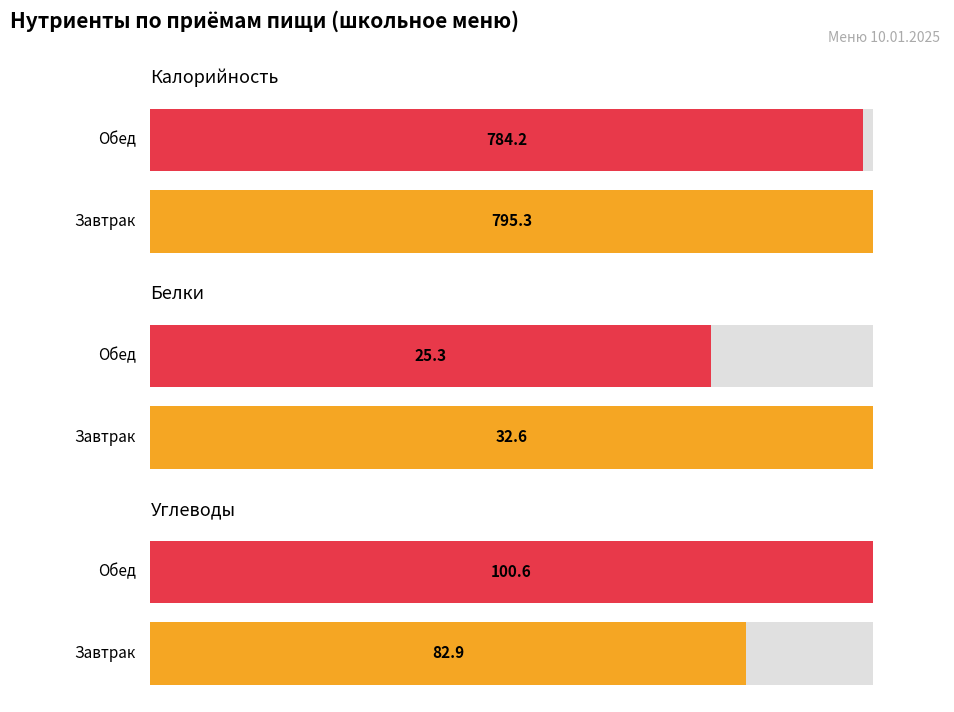

What is the difference between the highest and lowest values at Обед?

758.9